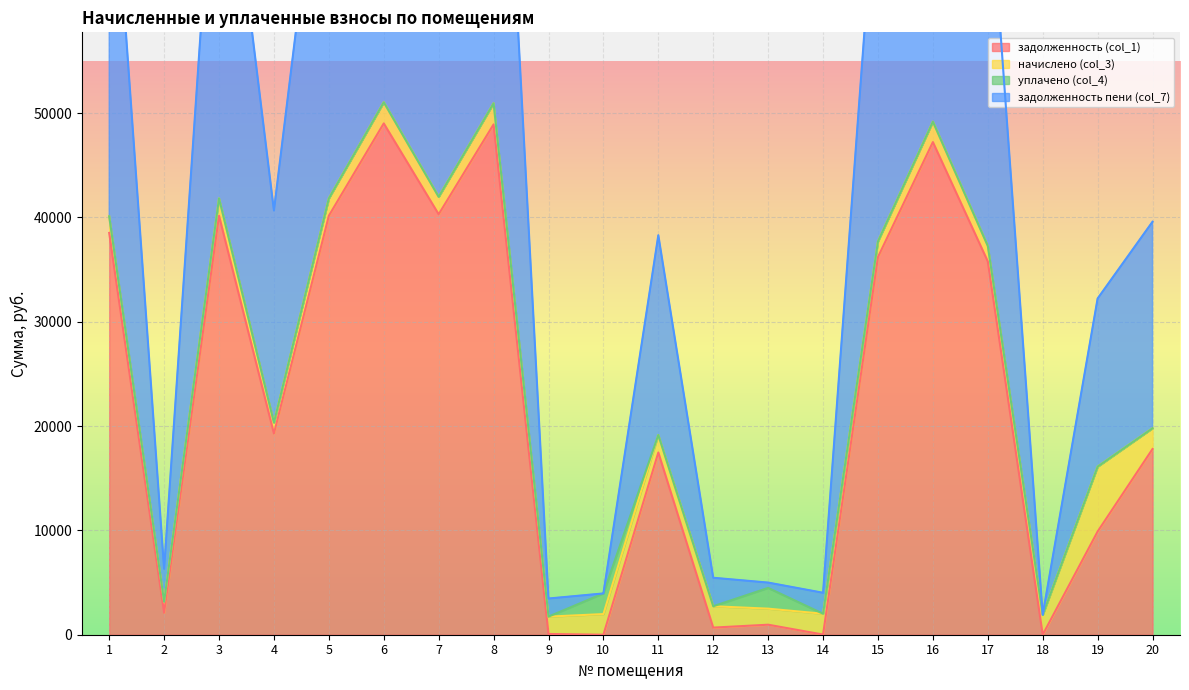

Which series has the largest total across all categories?

задолженность пени (col_7)